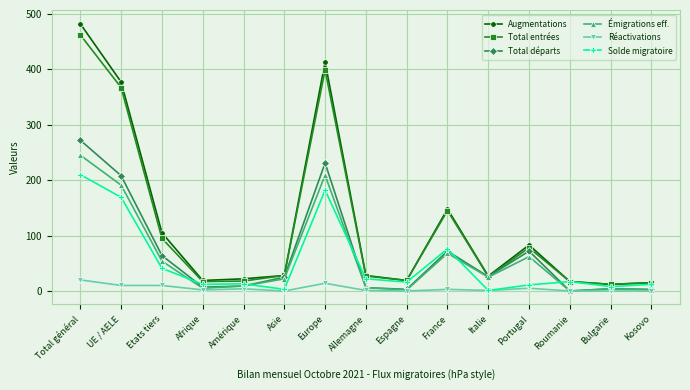

What is the total value across all series at Afrique?

62